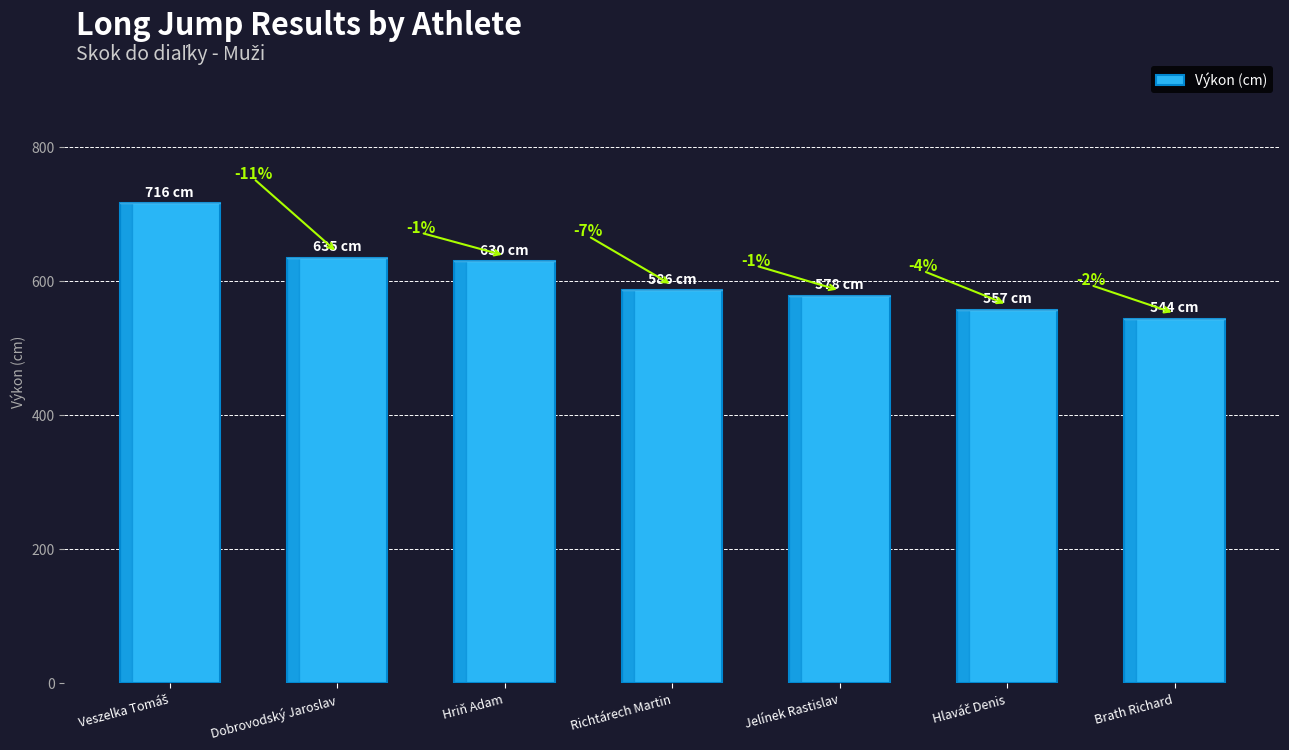

How many bars are there in total?

7